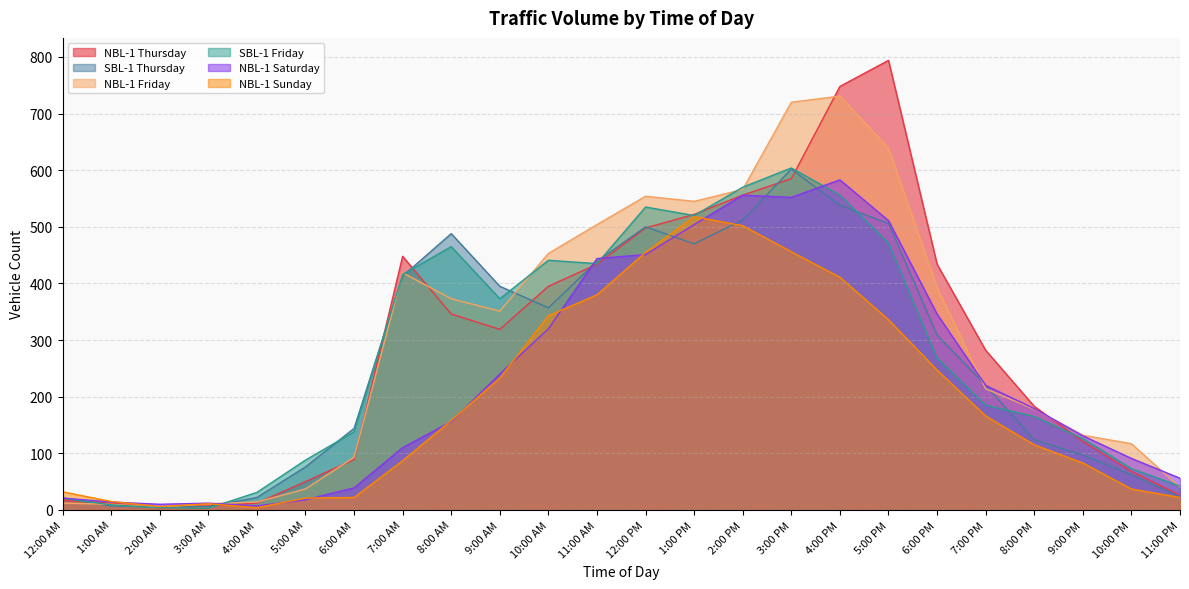

What is the sum of the NBL-1 Saturday values at 12:00 AM and 6:00 PM?

367